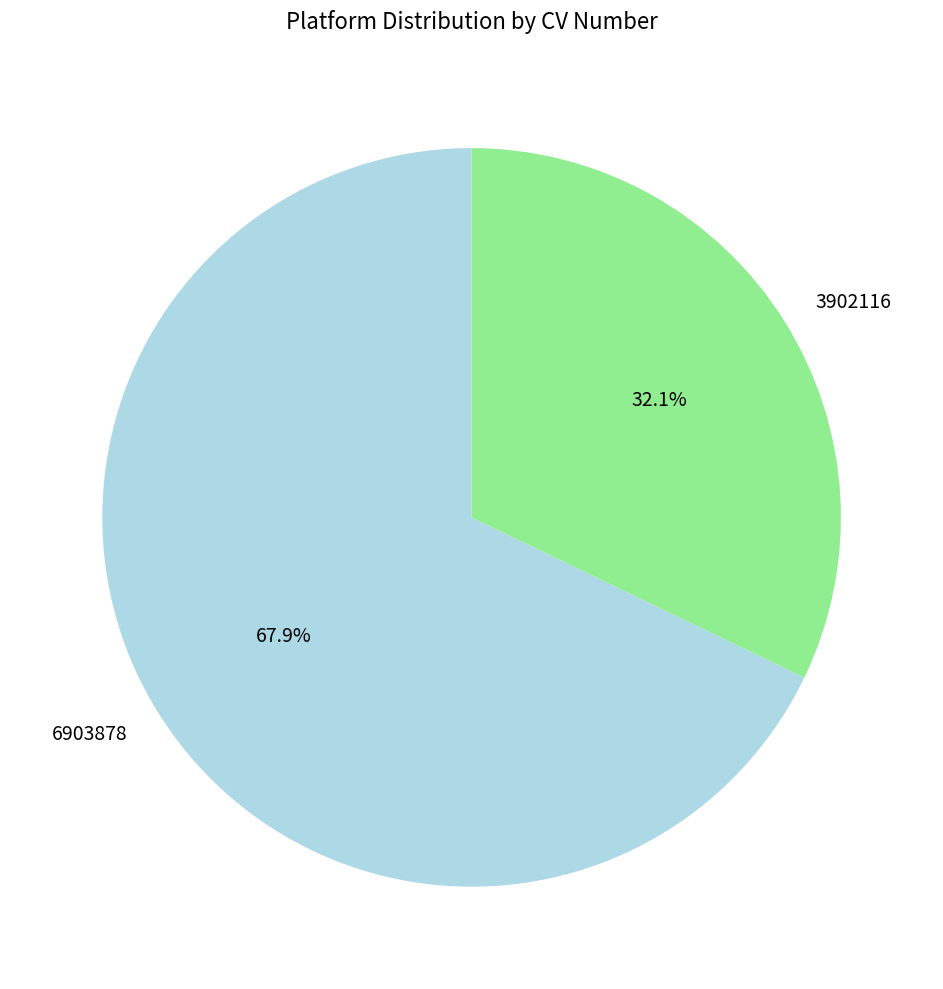

To the nearest percent, what is the average slice percentage?

50%